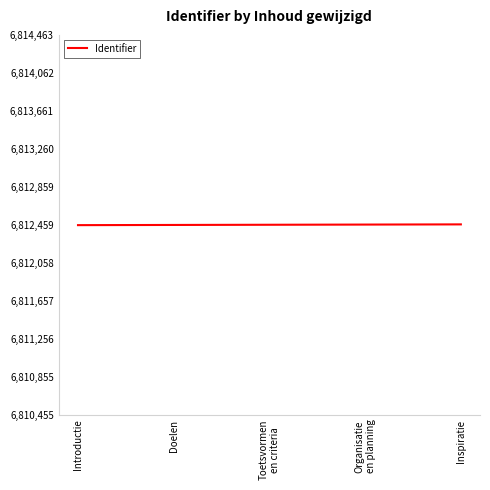

What is the maximum value shown in the chart?

6812463